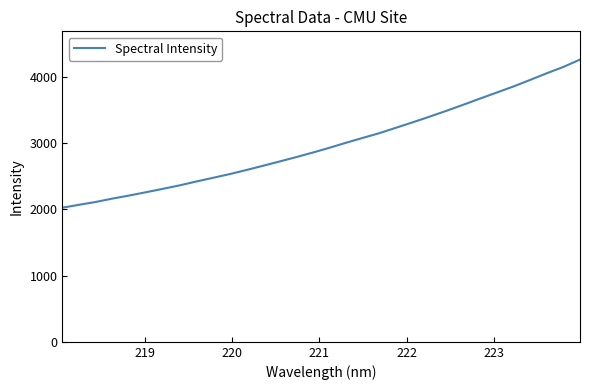

What is the maximum value shown in the chart?

4261.2